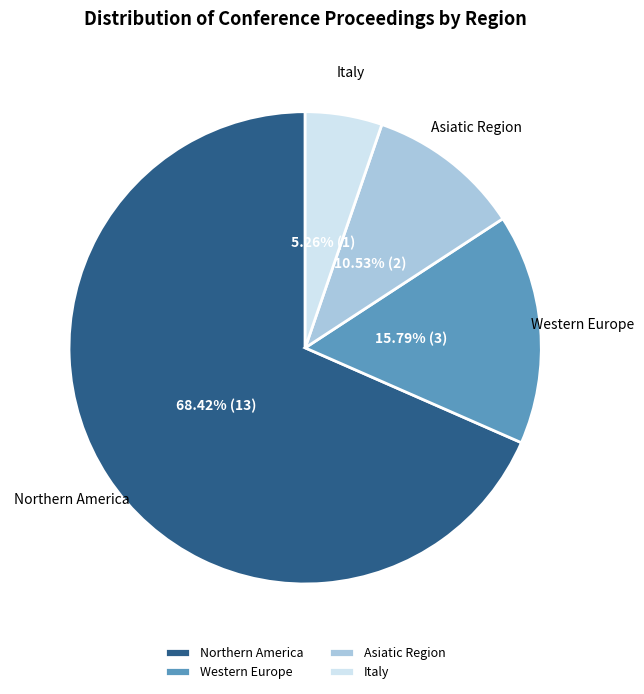

Which category has the smallest portion of the pie?

Italy